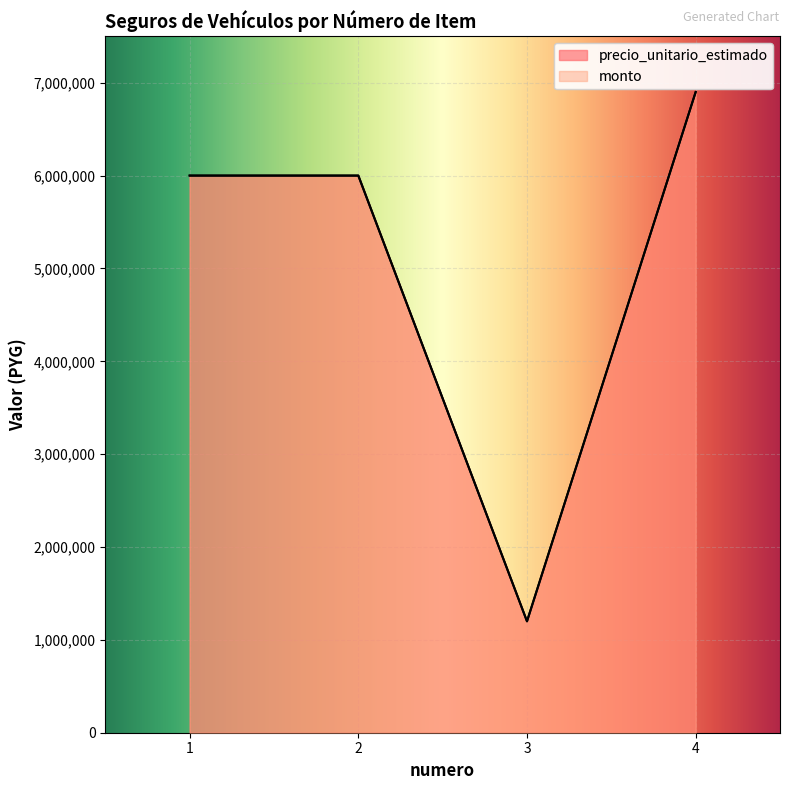

Reading left to right, list all the values displayed in this chart.

precio_unitario_estimado: 6000000	6000000	1200000	6900000
monto: 6000000	6000000	1200000	6900000